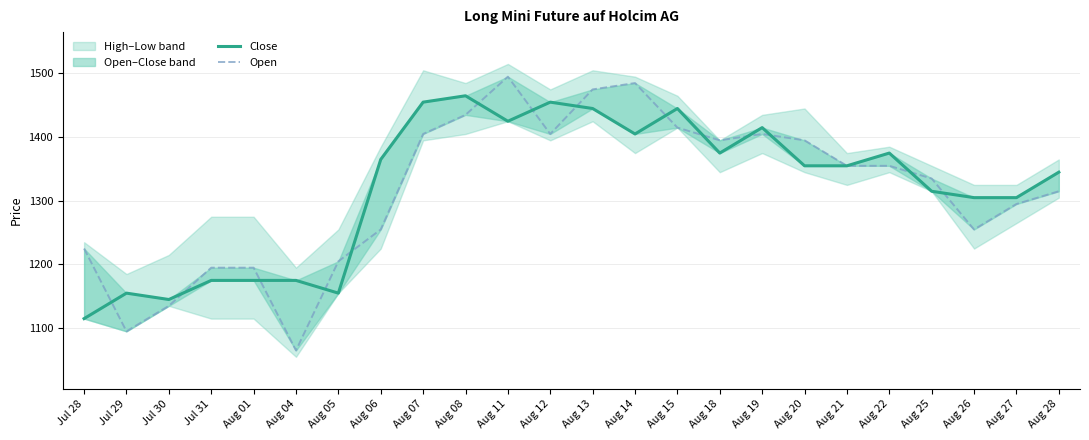

What is the approximate value of Open at Aug 08?

1435